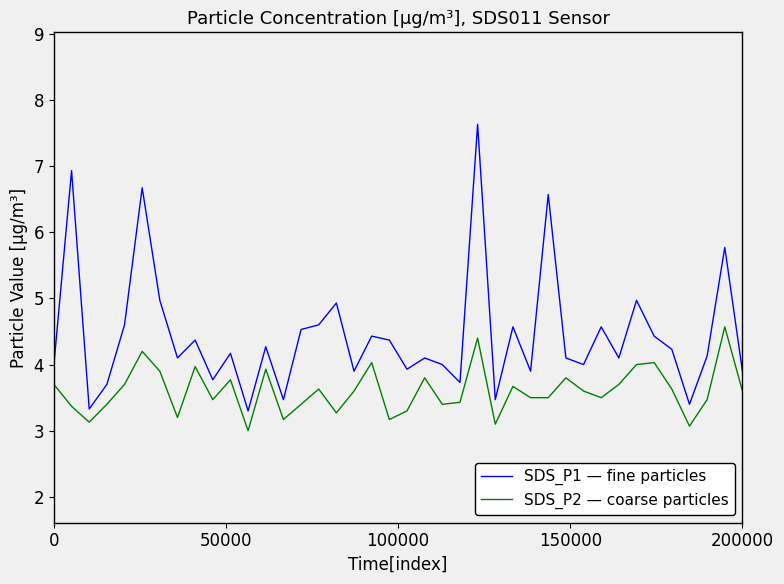

How many series are shown in this chart?

2